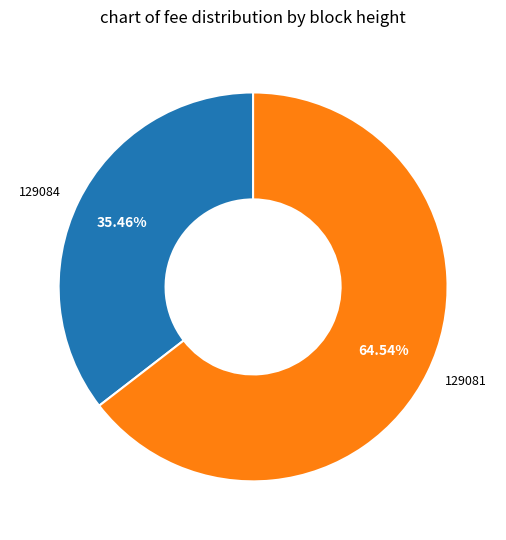

Which has a higher value, 129081 or 129084?

129081